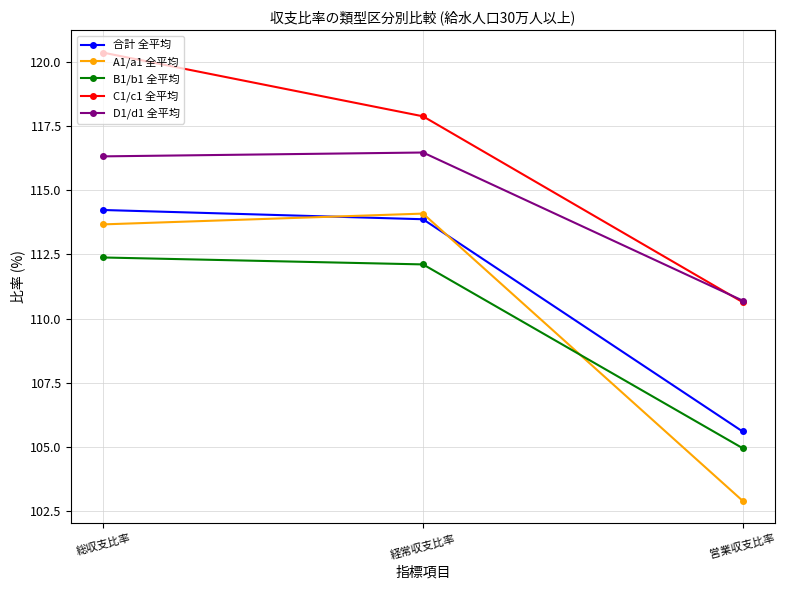

Which series changed the most between 総収支比率 and 営業収支比率?

A1/a1 全平均